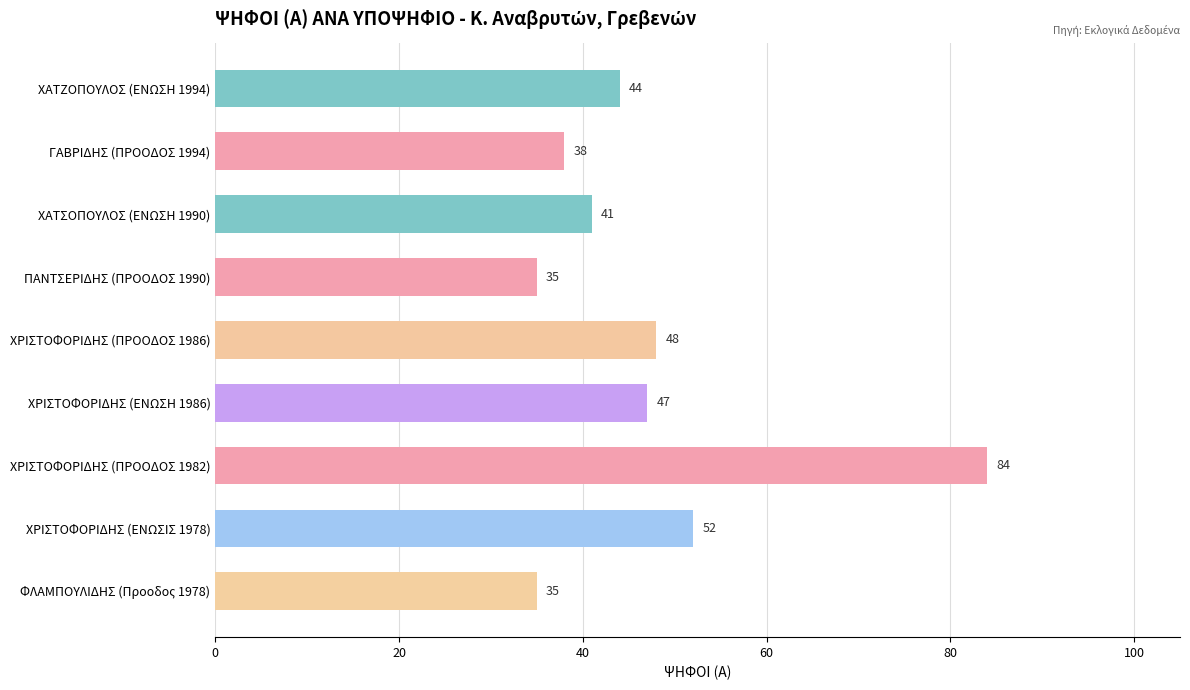

Does the chart contain any negative values?

No